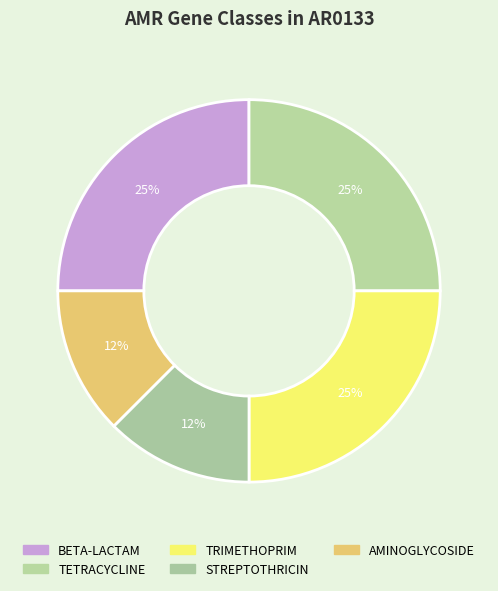

Count the number of slices in the pie.

5